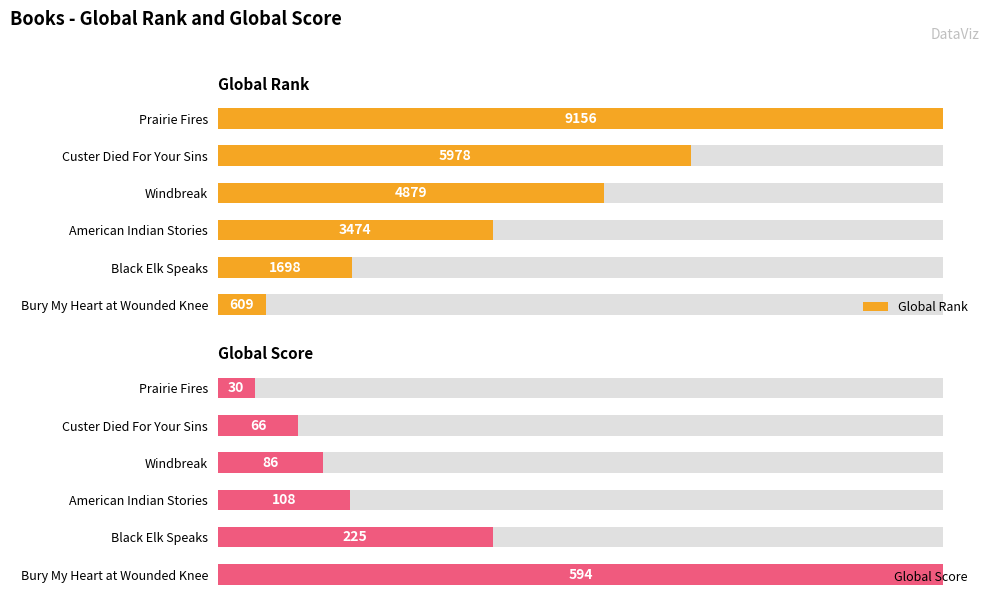

What are all the series names shown in the legend?

Global Rank, Global Score